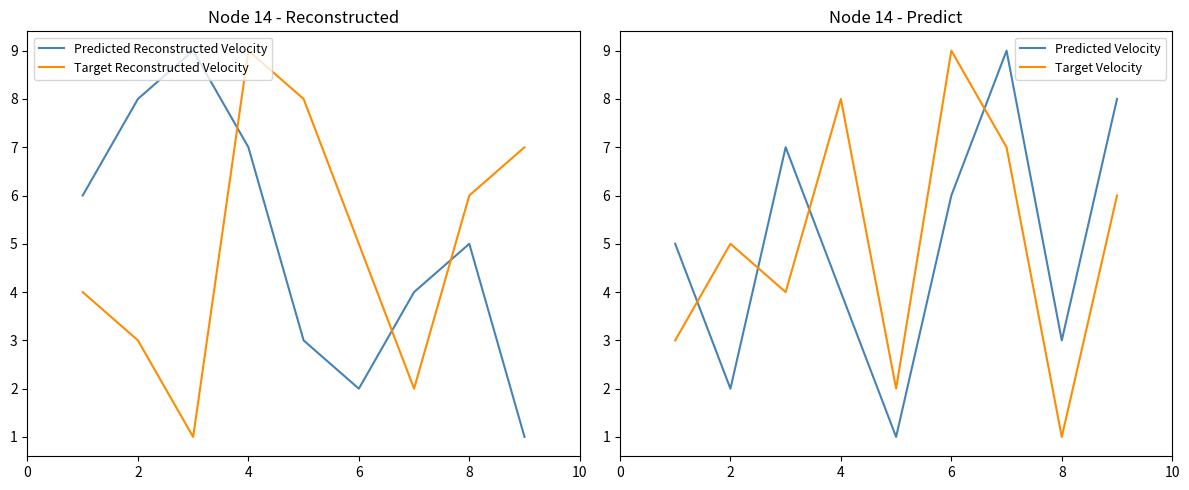

What is the sum of all Predicted Reconstructed Velocity values?

45